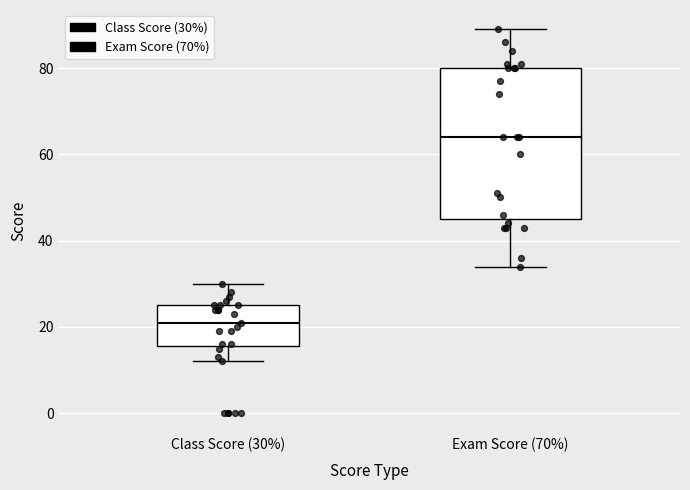

Reading left to right, read every box against the y-axis: the position of its median line, the range the box covers, and the ends of its whiskers. The values are not printed on the chart, so give them approximately, as read against the axis.

Class Score (30%): median 22, box 16 to 26, whiskers 12 to 30
Exam Score (70%): median 64, box 46 to 80, whiskers 34 to 90